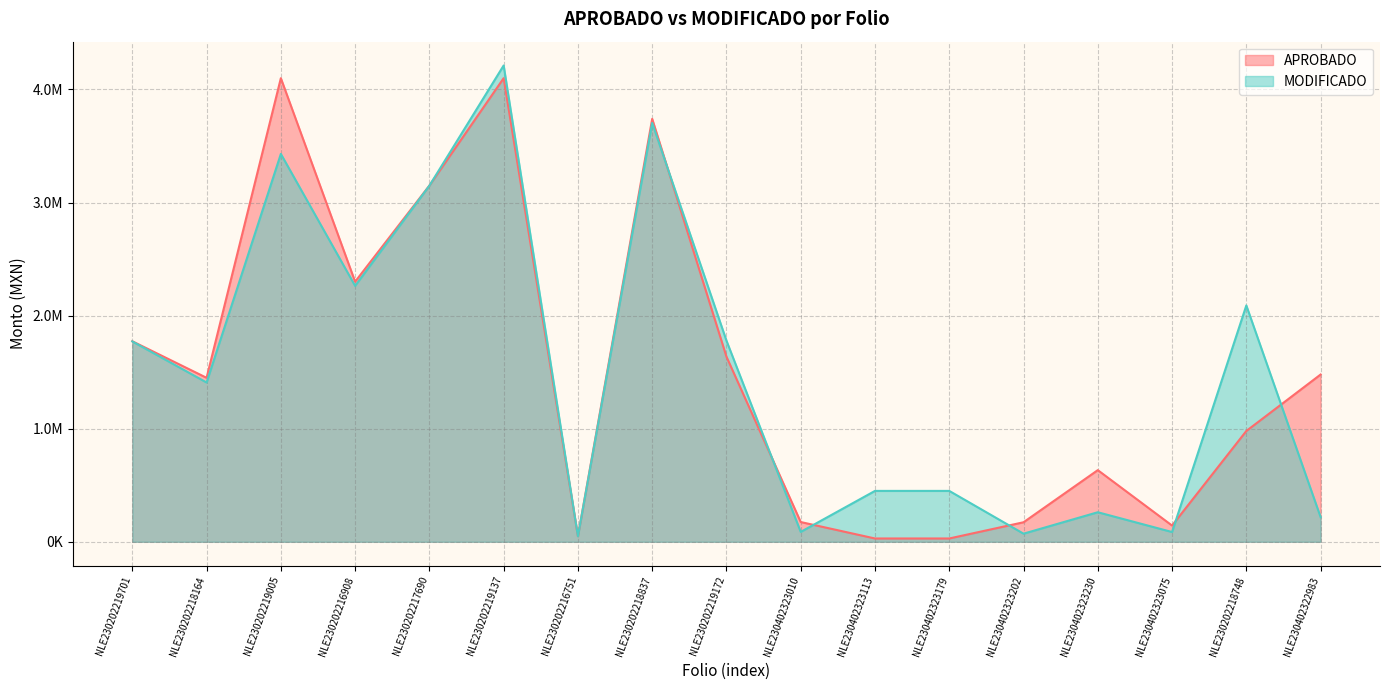

What is the difference between the maximum and second lowest values in the MODIFICADO series?

4140593.5